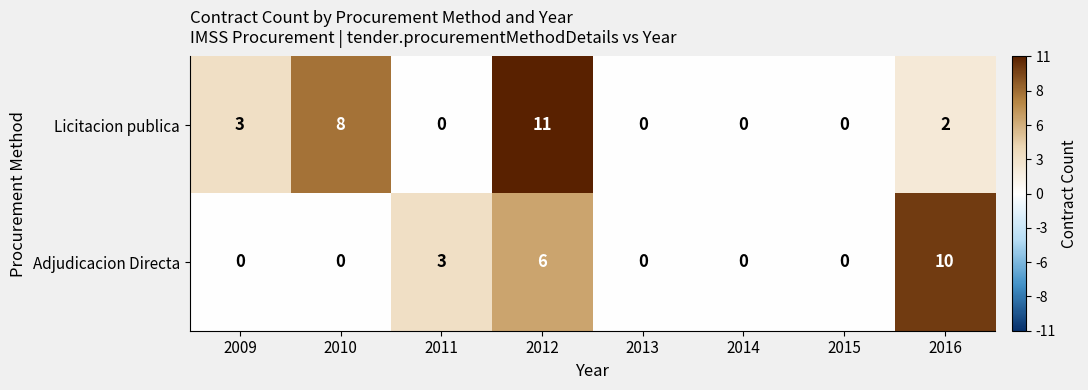

Where does the Licitacion publica series first go above 2?

2009